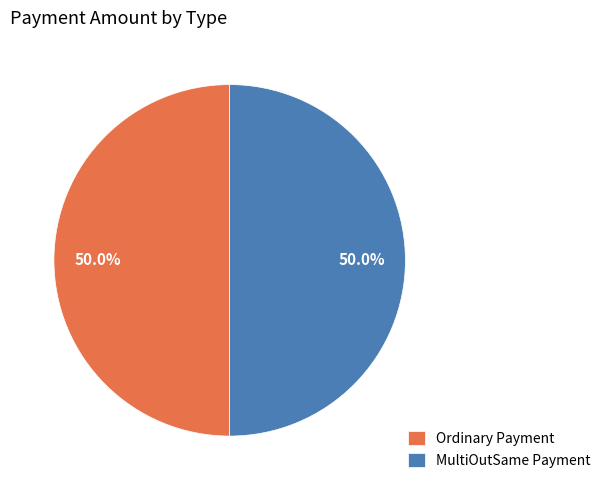

What percentage do MultiOutSame Payment and Ordinary Payment together represent?

100.0%